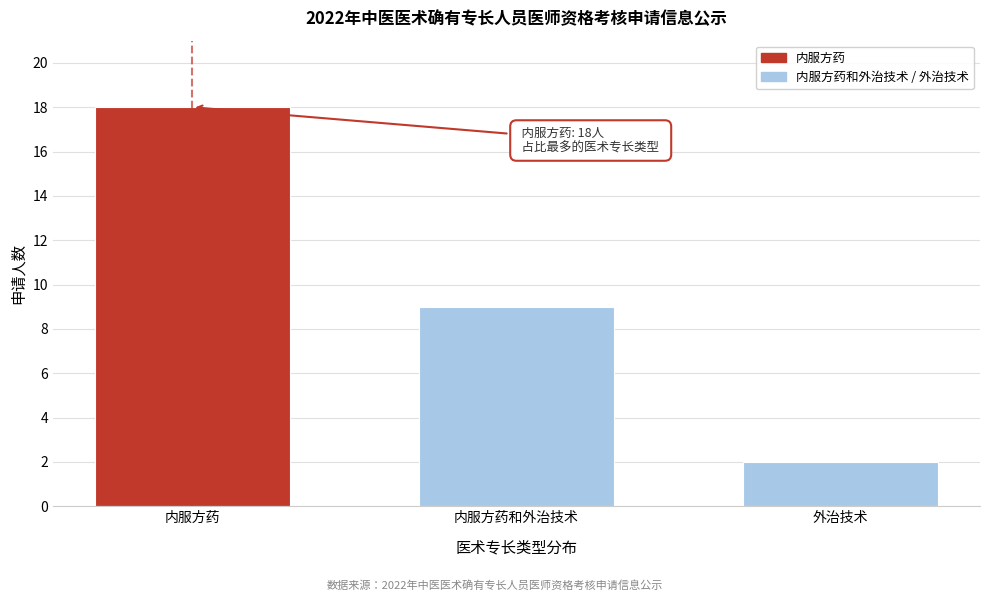

Reading left to right, what are all the values shown in this chart?

内服方药=18	内服方药和外治技术=9	外治技术=2